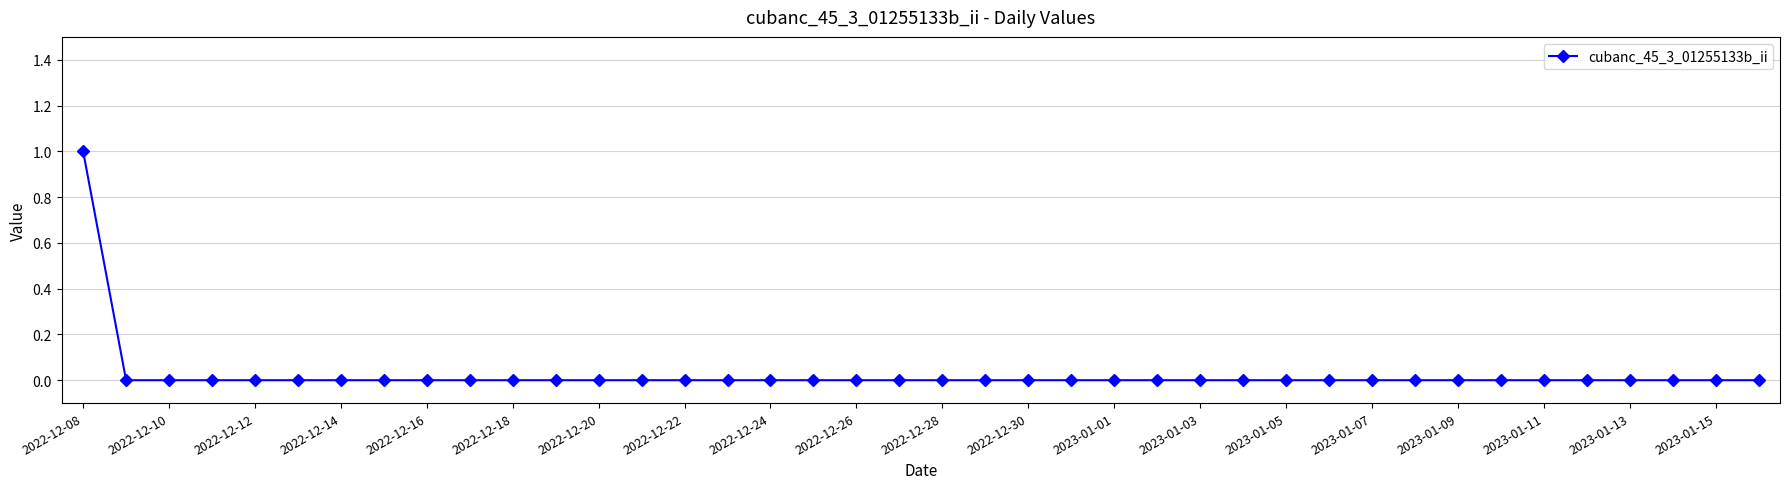

Does the chart have visible grid lines?

Yes